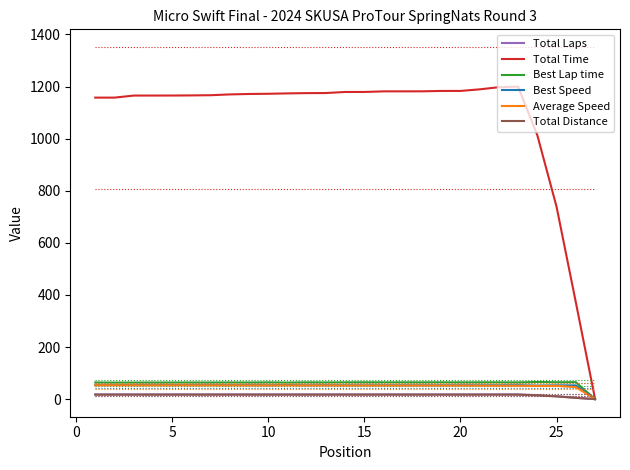

Which series has the largest range (max minus min)?

Total Time